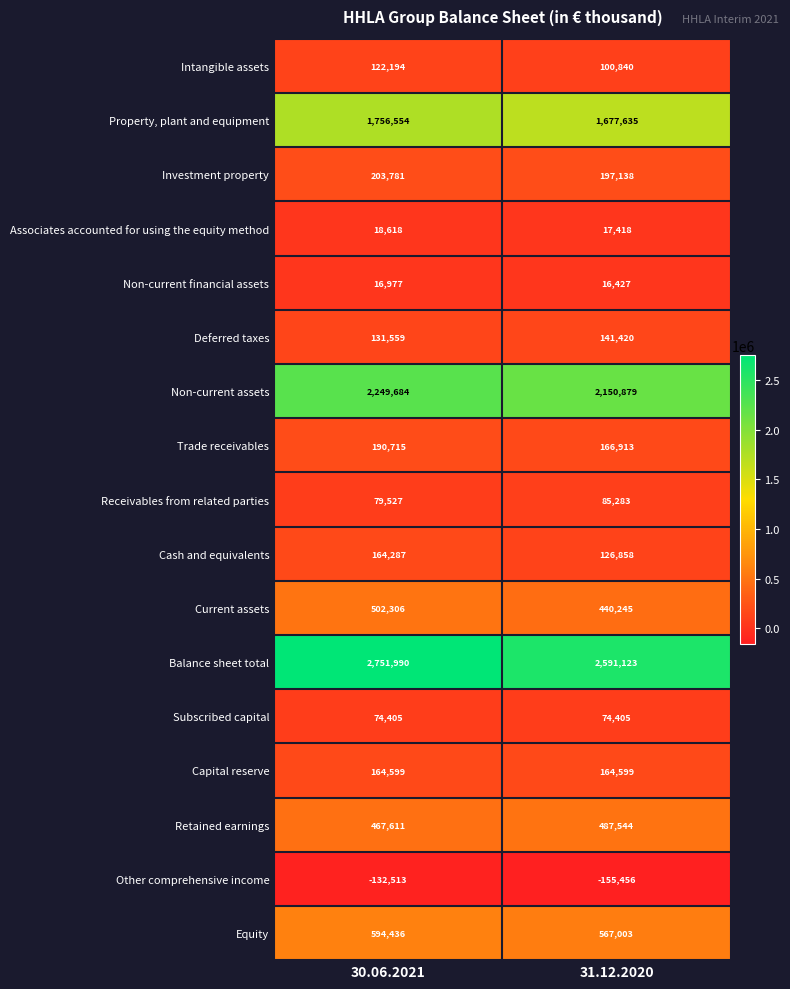

What is the spread (max minus min) of values at 30.06.2021?

2884503